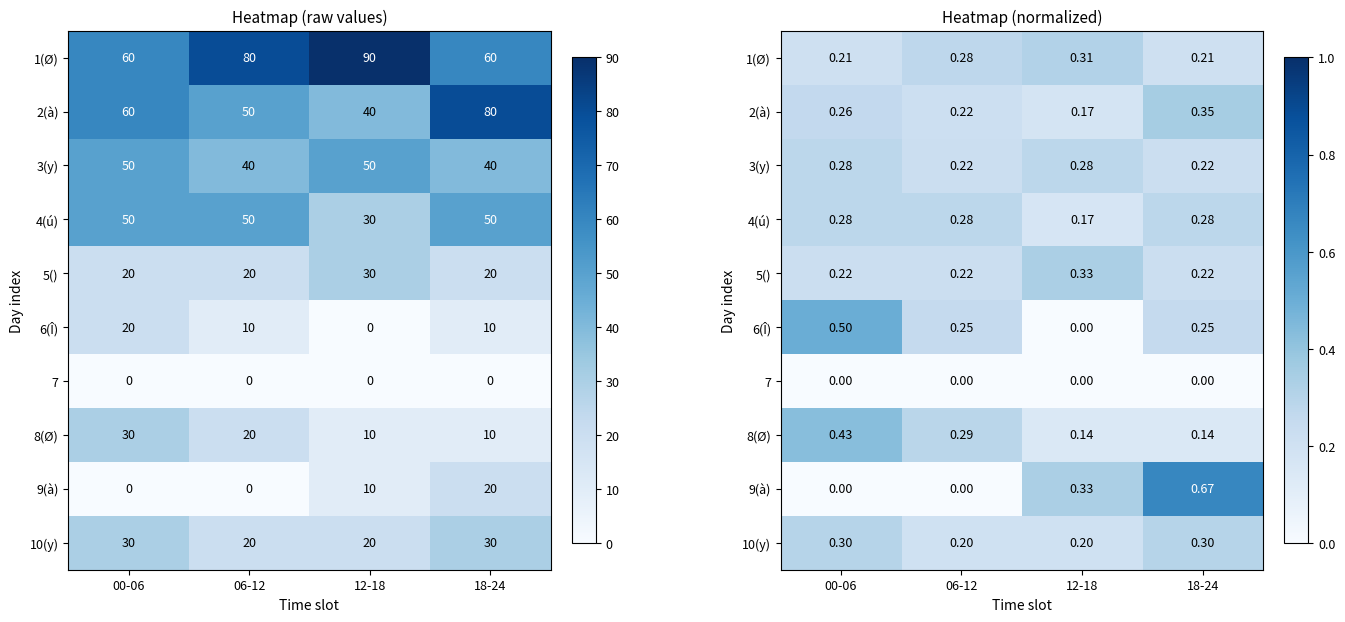

What value does the 4(ú) series have at 18-24?

0.3